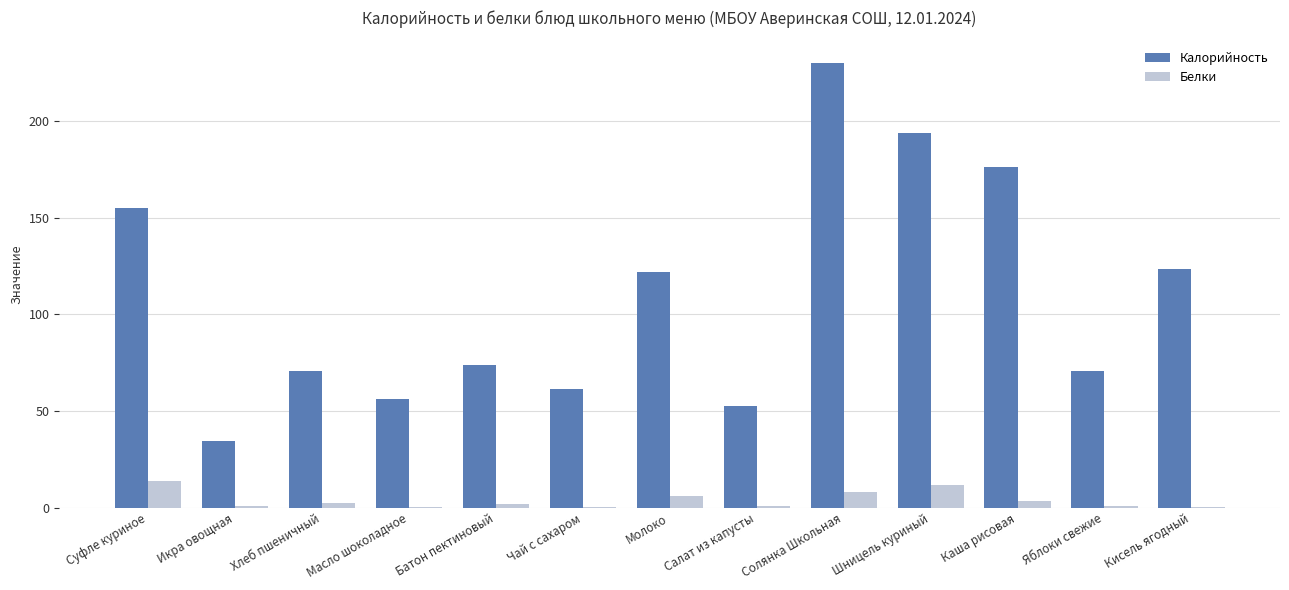

What is the greatest value displayed?

230.2